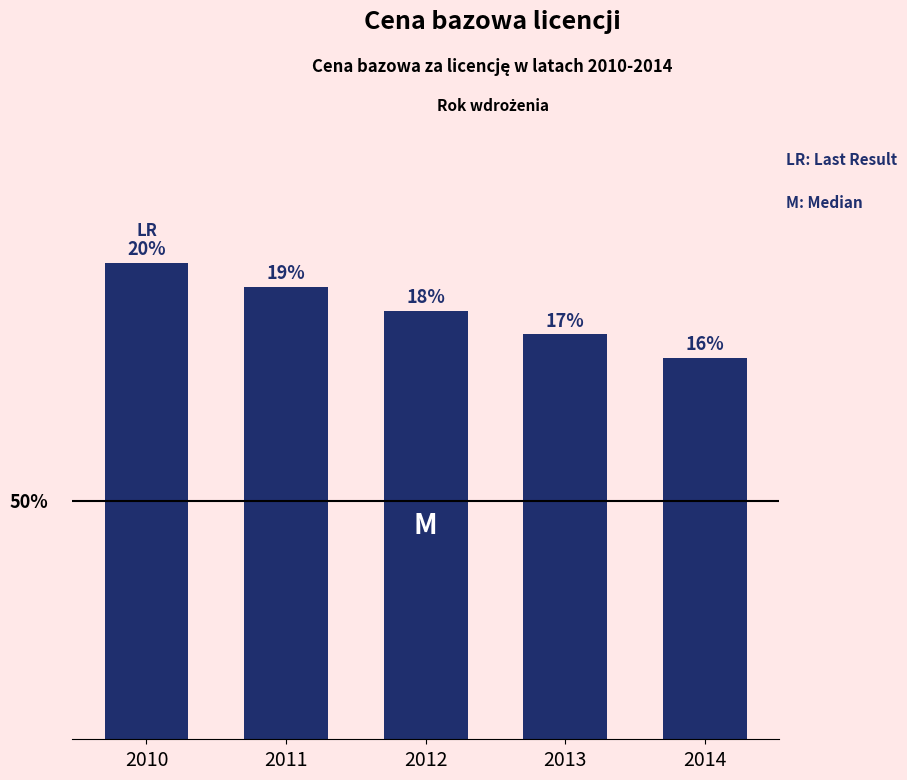

List the labels in order of value, smallest first.

2014, 2013, 2012, 2011, 2010